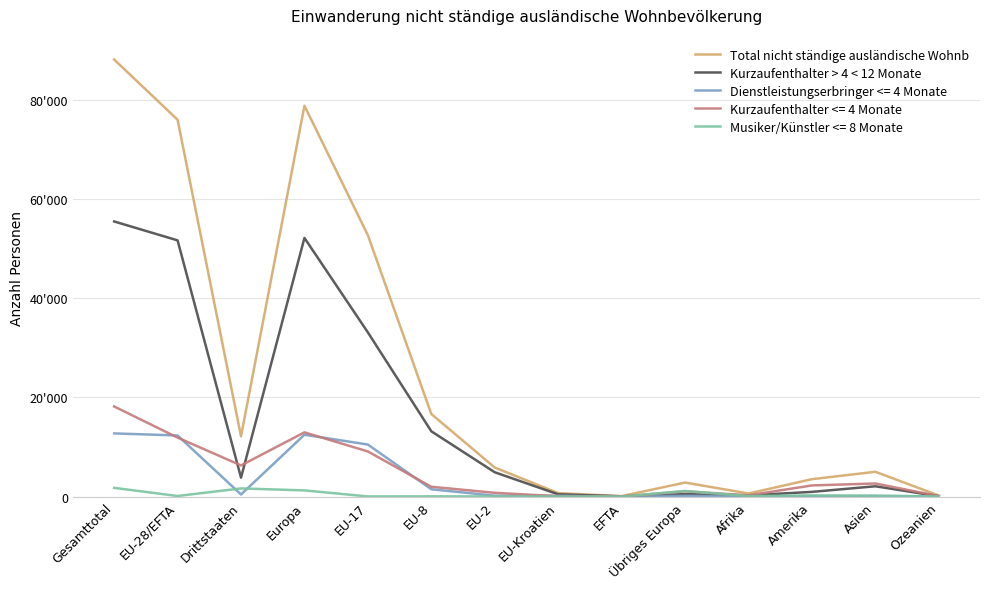

At how many categories does at least one series exceed 71359?

3